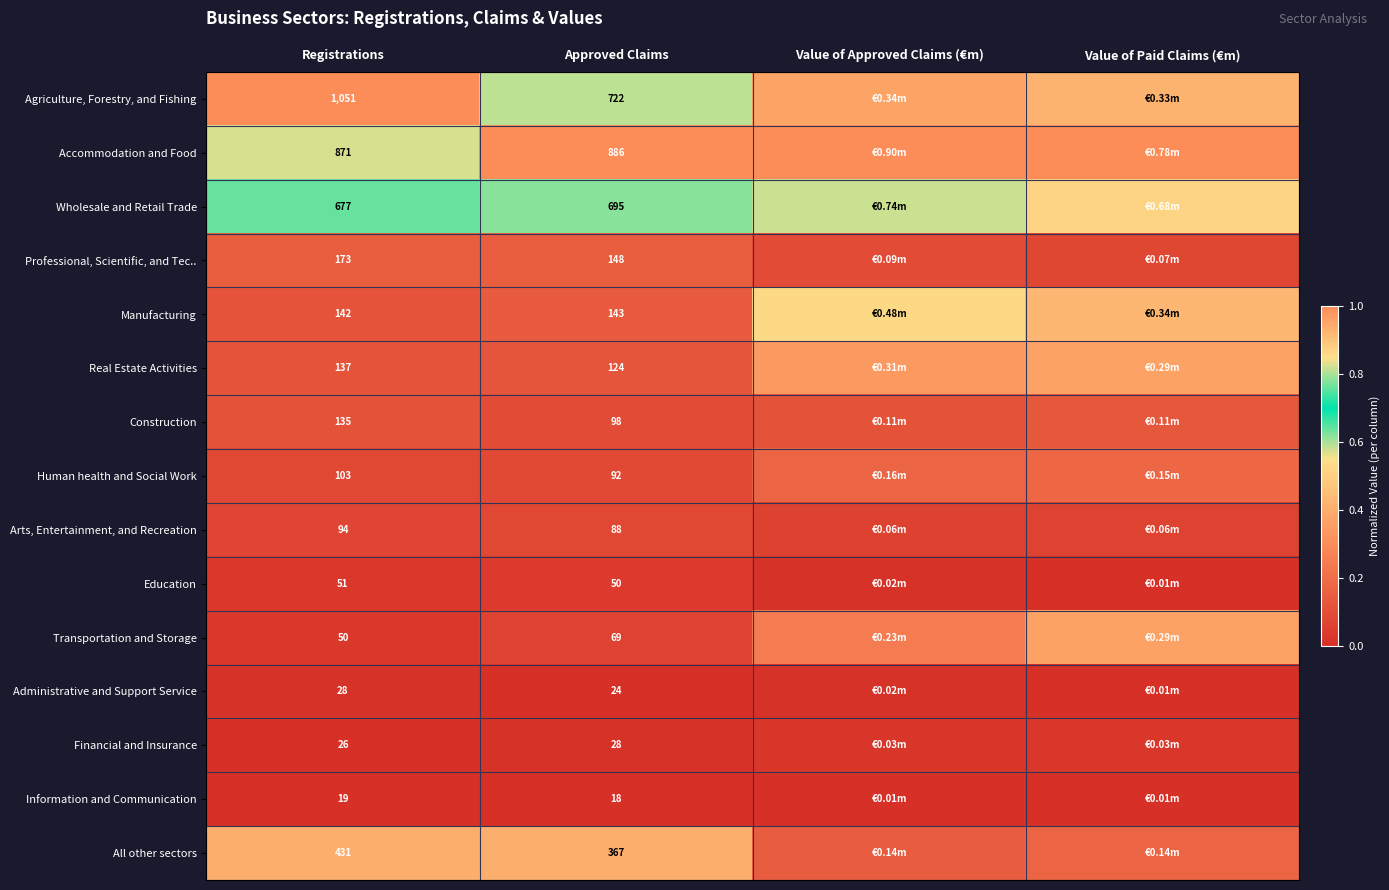

Is the value of Administrative and Support Service at Registrations greater than the value of Manufacturing at Approved Claims?

No